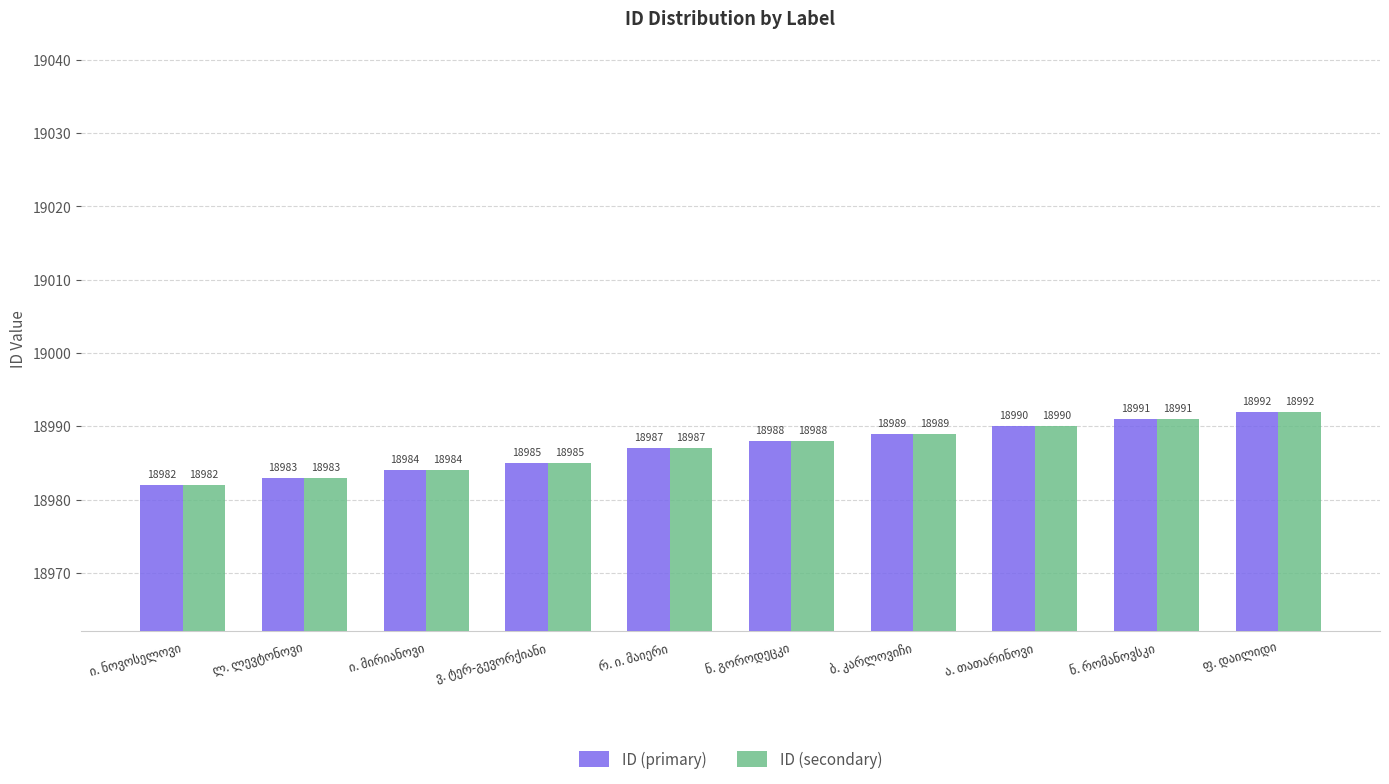

What is the smallest value displayed?

18982